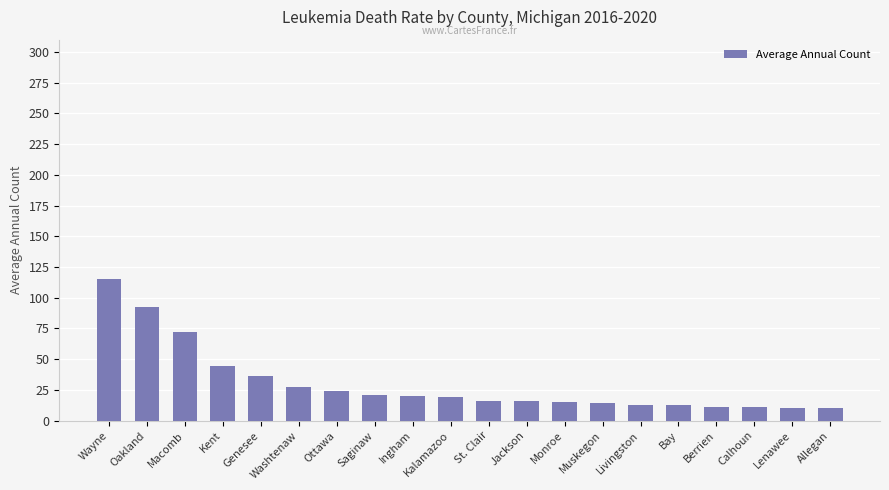

What is the ratio of the value at Macomb to the value at Muskegon?

5.1